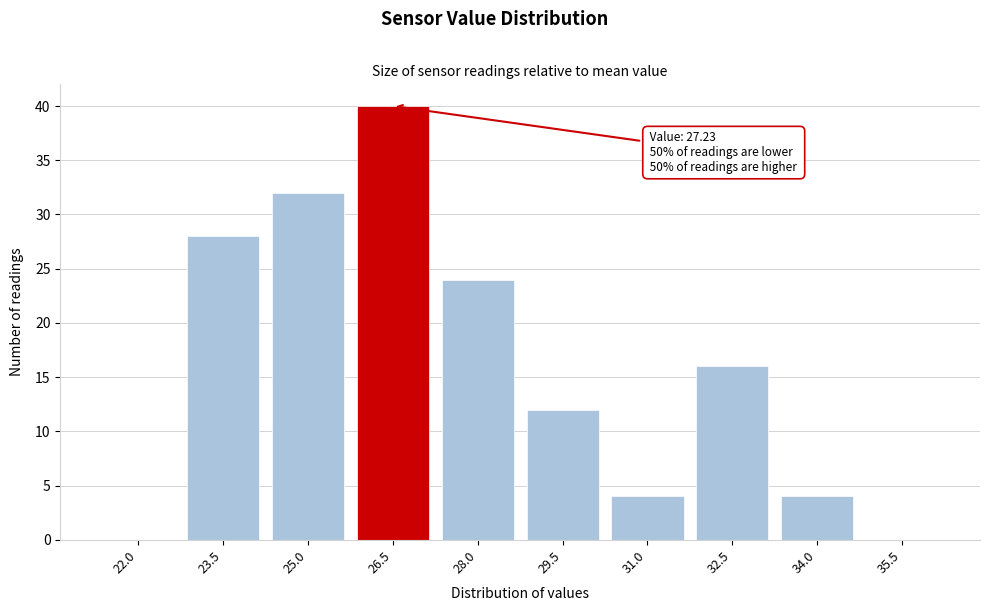

Reading right to left, transcribe all the data shown in this chart.

35.5=0	34.0=4	32.5=16	31.0=4	29.5=12	28.0=24	26.5=40	25.0=32	23.5=28	22.0=0